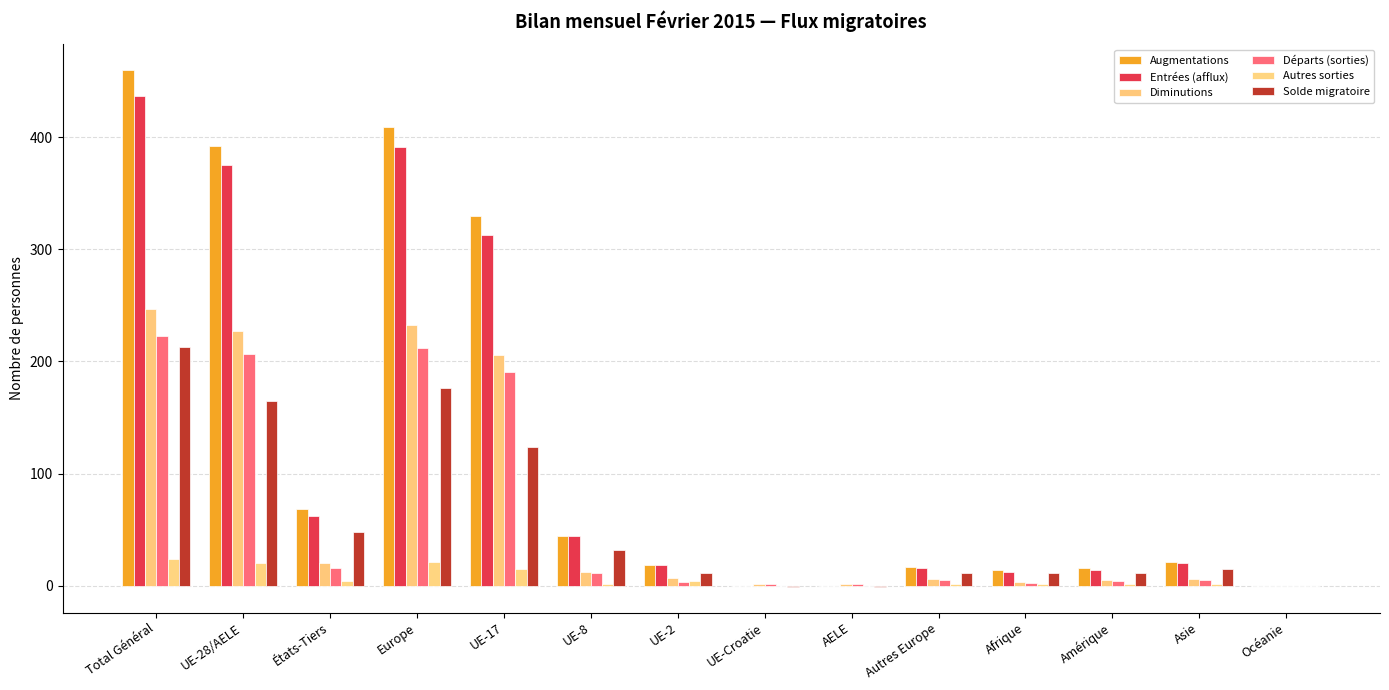

What is the label of the 4th bar from the right?

Afrique